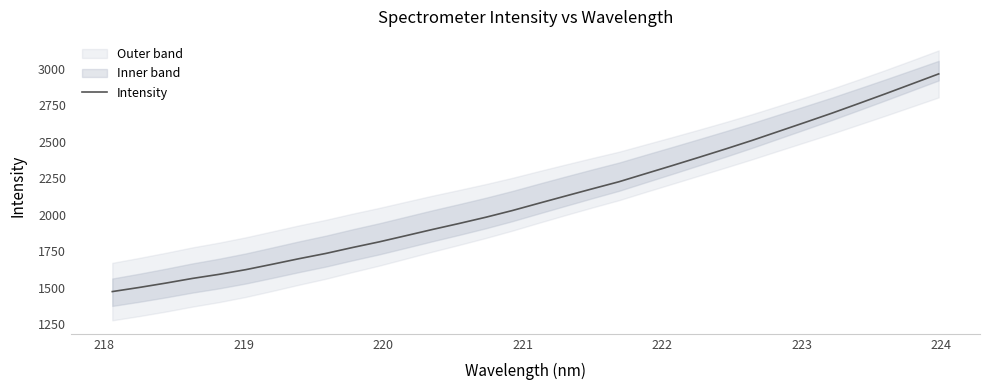

What is the highest value of the Intensity series?

2963.4